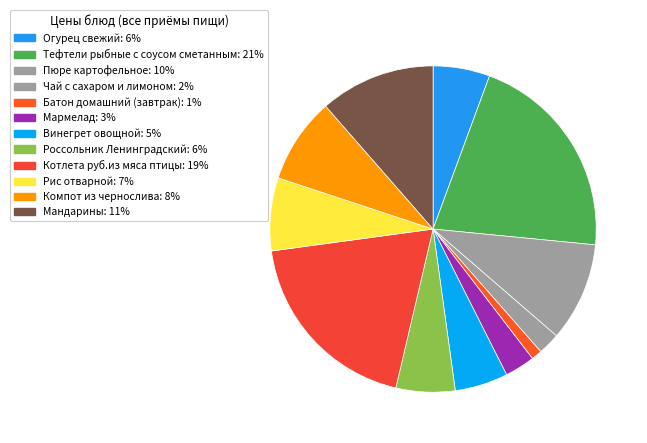

Which category has the biggest portion of the pie?

Тефтели рыбные с соусом сметанным